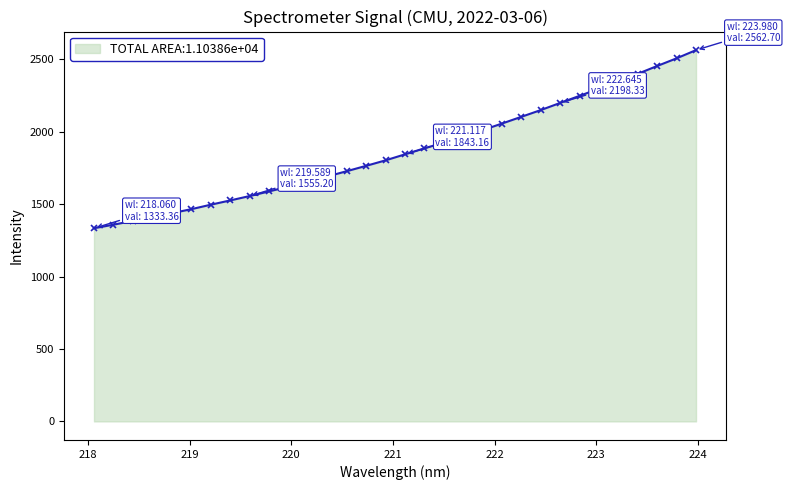

Reading right to left, extract all data points from this chart.

2562.7	2506.2	2453.3	2399.3	2347.4	2296.9	2247.2	2198.3	2148.9	2102.5	2055.9	2010.2	1965.3	1924.1	1884.8	1843.2	1801.8	1763.9	1726.9	1690.6	1654.2	1620.3	1587.3	1555.2	1525.1	1495.5	1464.7	1437.0	1410.7	1383.8	1357.7	1333.4